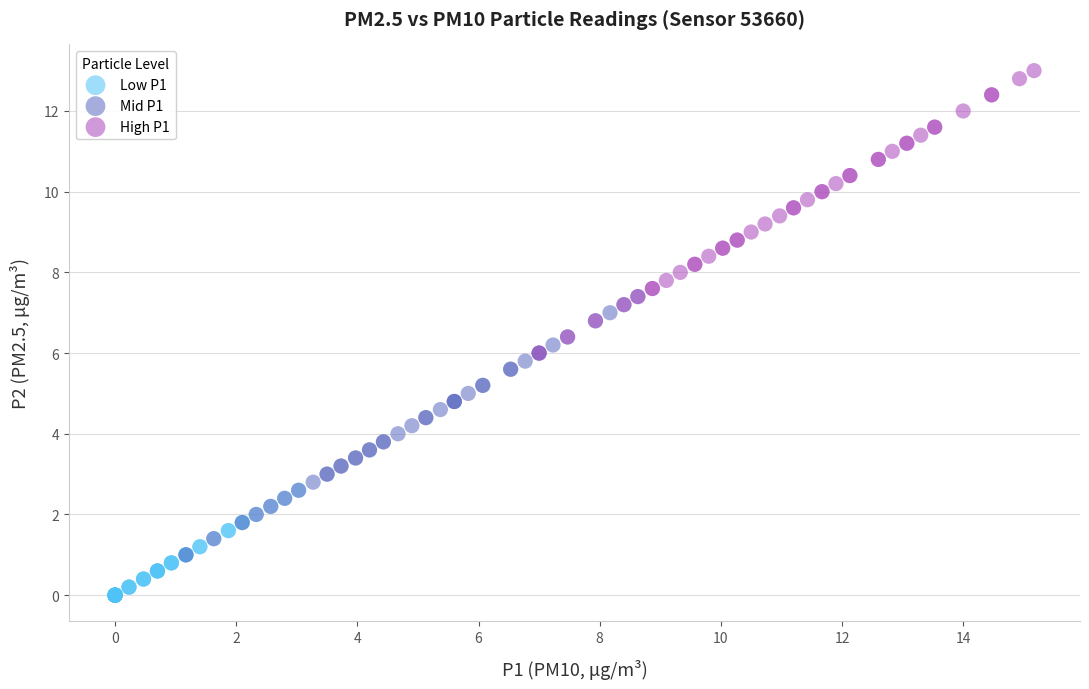

Which series has the largest Y range (max minus min)?

High P1